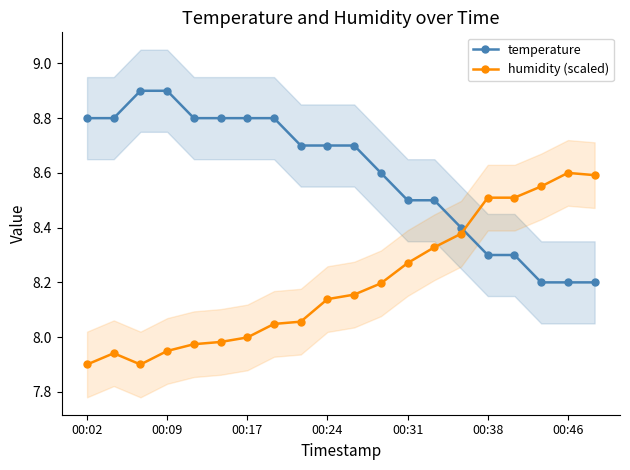

What is the total value across all series at 8?

16.8